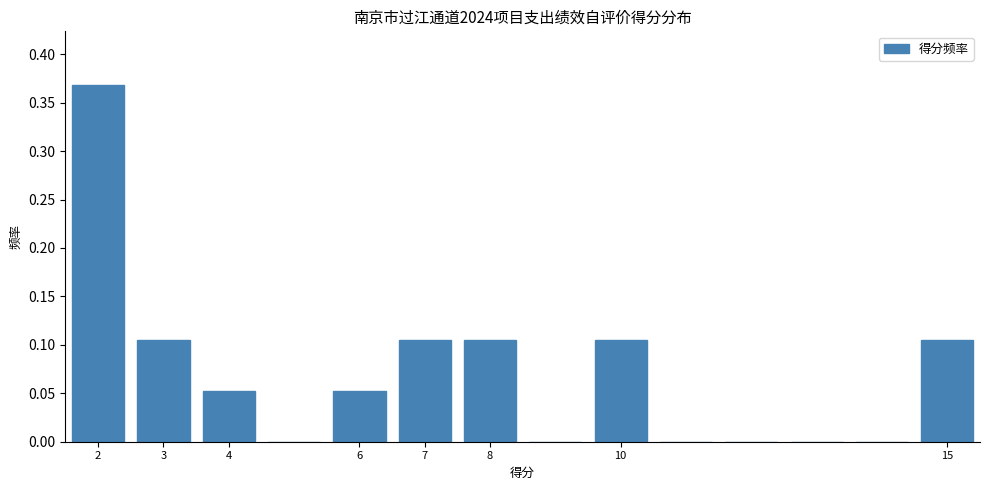

Reading left to right, list every bar in this chart as the range it spans on the x-axis followed by its height. The values are not printed on the chart, so give them approximately, as read against the axis.

1.5 to 2.5: 0.370
2.5 to 3.5: 0.105
3.5 to 4.5: 0.055
4.5 to 5.5: 0
5.5 to 6.5: 0.055
6.5 to 7.5: 0.105
7.5 to 8.5: 0.105
8.5 to 9.5: 0
9.5 to 10.5: 0.105
10.5 to 11.5: 0
11.5 to 12.5: 0
12.5 to 13.5: 0
13.5 to 14.5: 0
14.5 to 15.5: 0.105